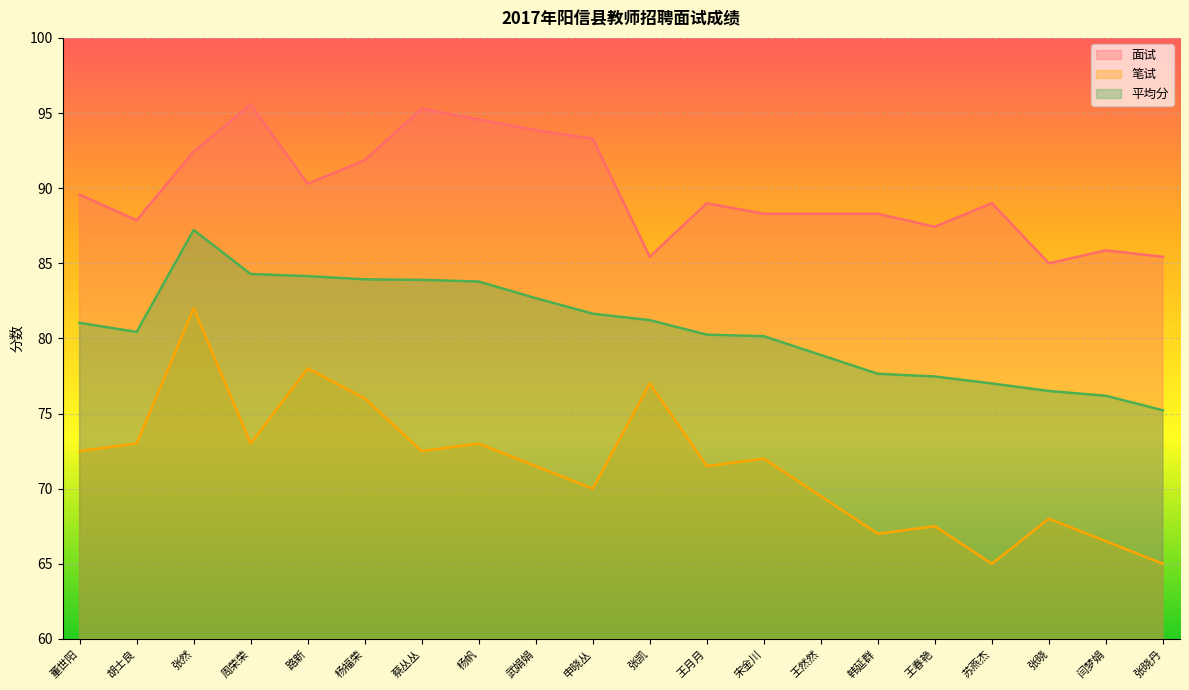

What is the highest value of the 笔试 series?

82.0